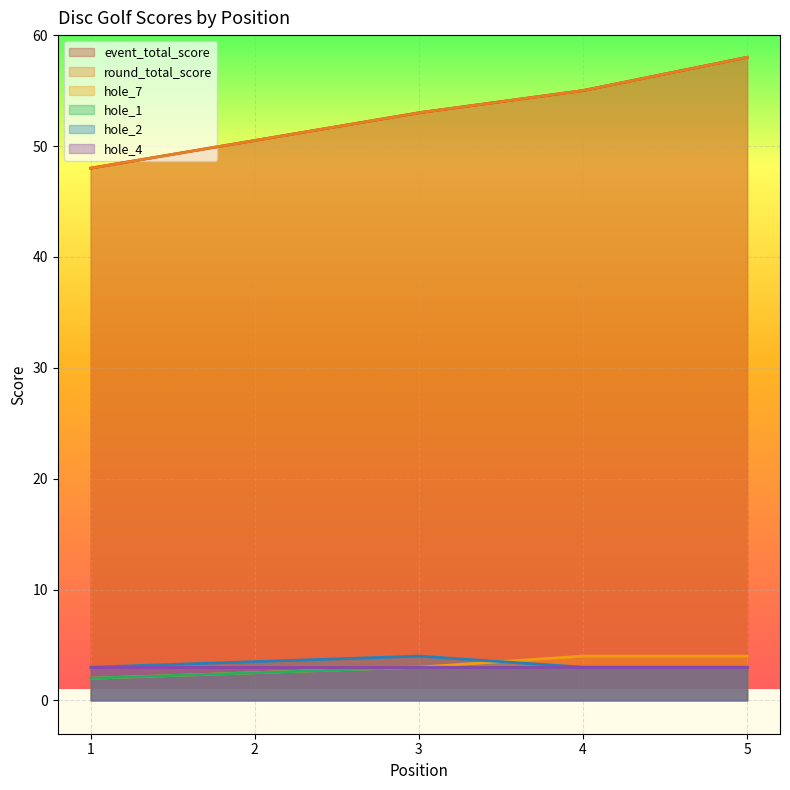

Count the number of data series in this chart.

6